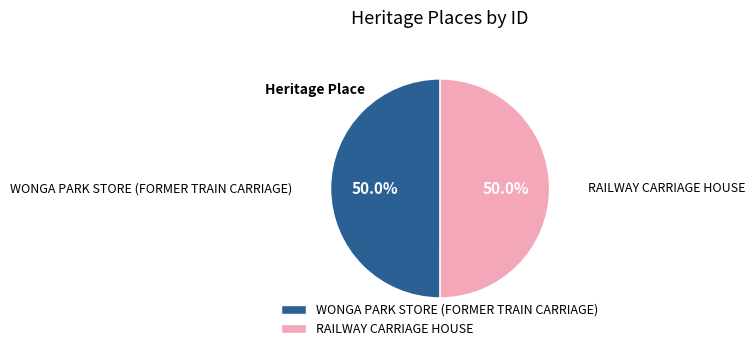

To the nearest percent, what percentage of the pie is RAILWAY CARRIAGE HOUSE?

50%